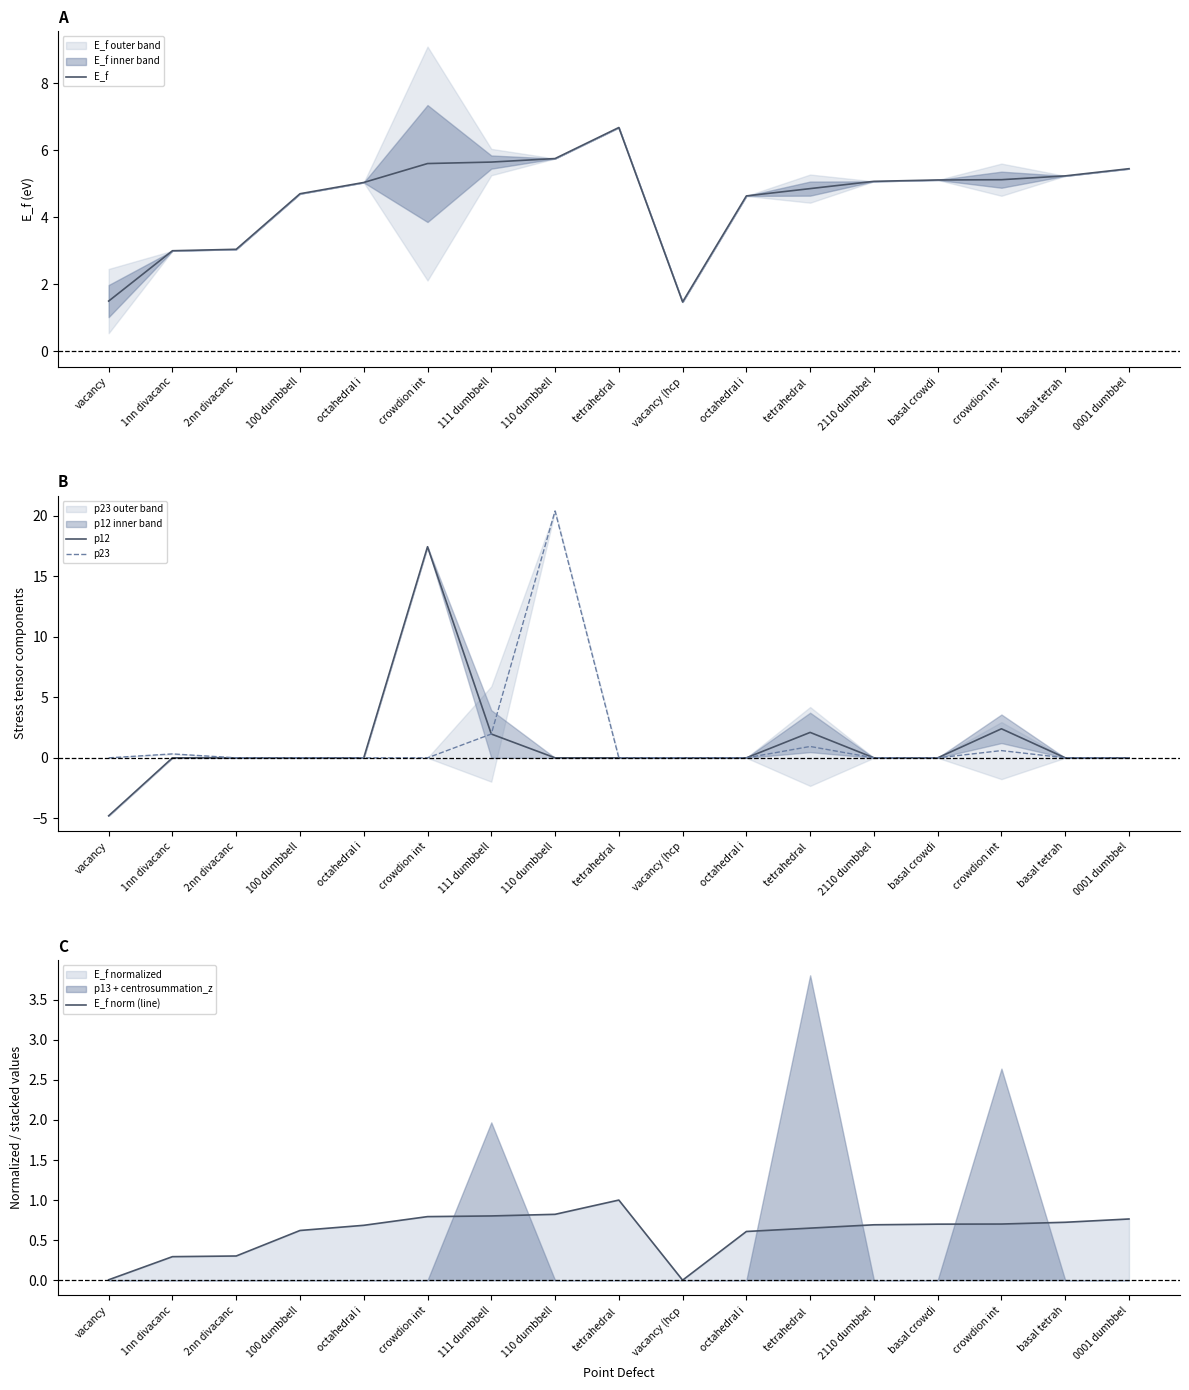

Rank the series at crowdion int from highest to lowest value.

p12, E_f, E_f norm (line), p23